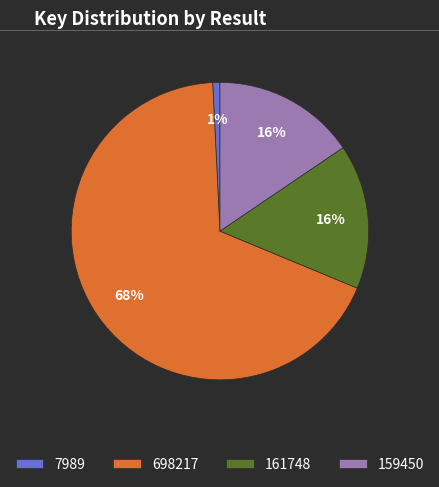

How many segments does this pie chart have?

4